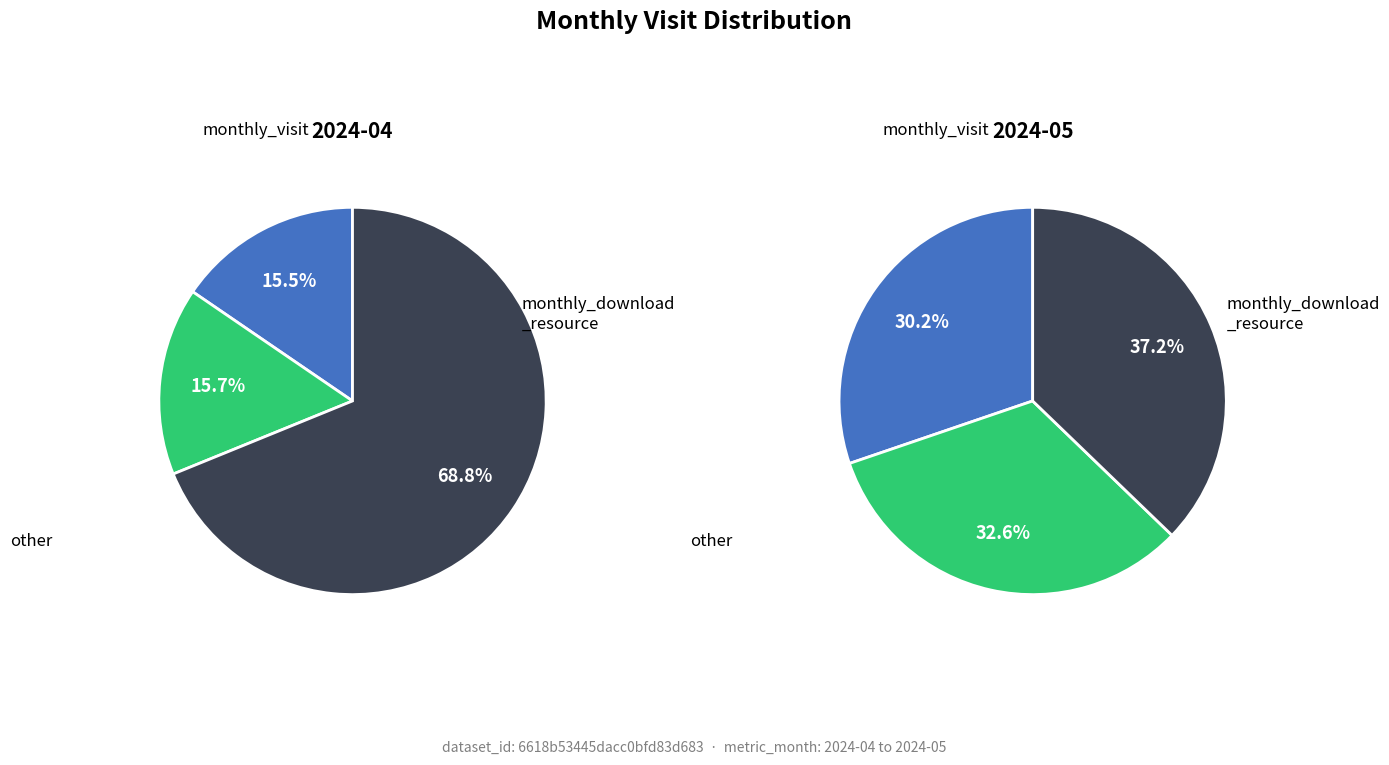

How much of the chart is everything except 2024-05?

90.6%